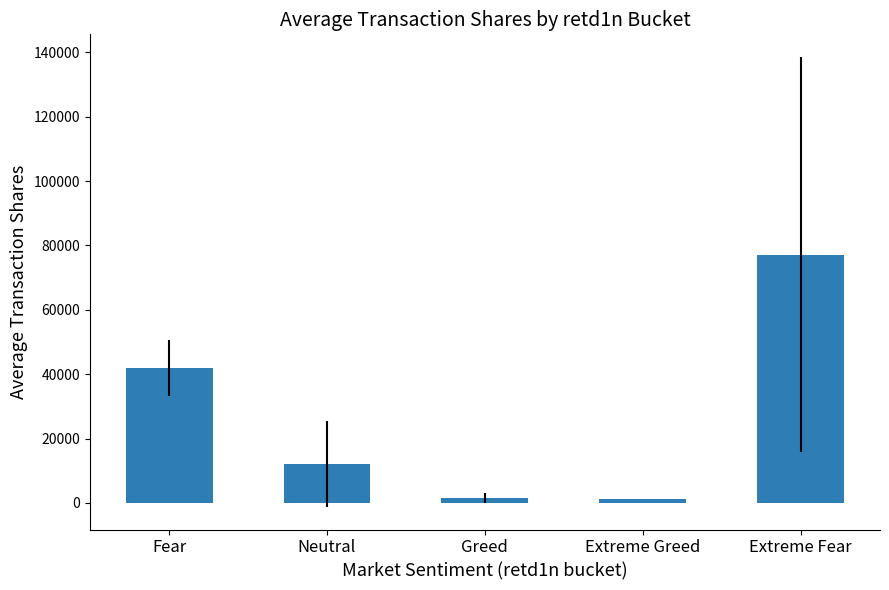

What value does the data have at Extreme Fear?

77145.0